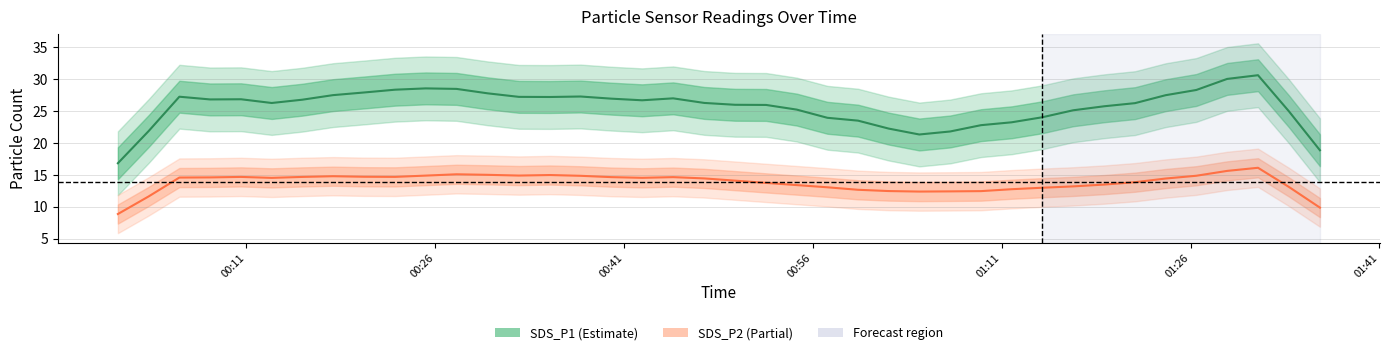

True or false: SDS_P2 has a value of 7.8 at 2023/10/28 00:03:15.

False